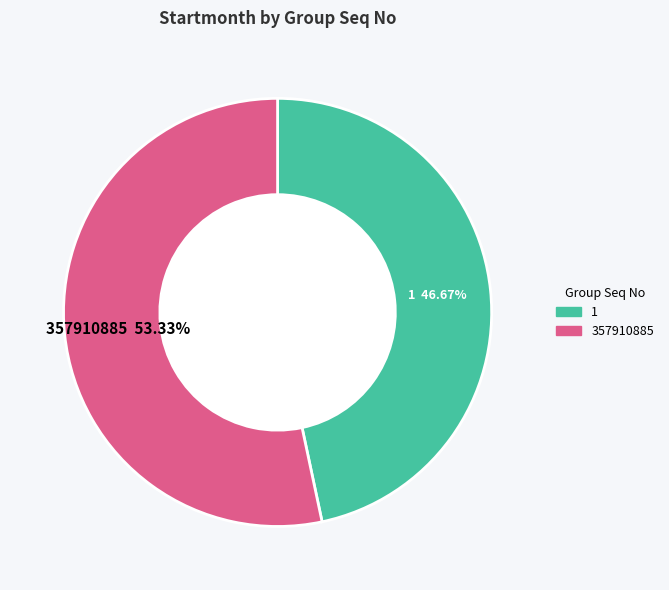

Is 357910885 the majority of the pie?

Yes